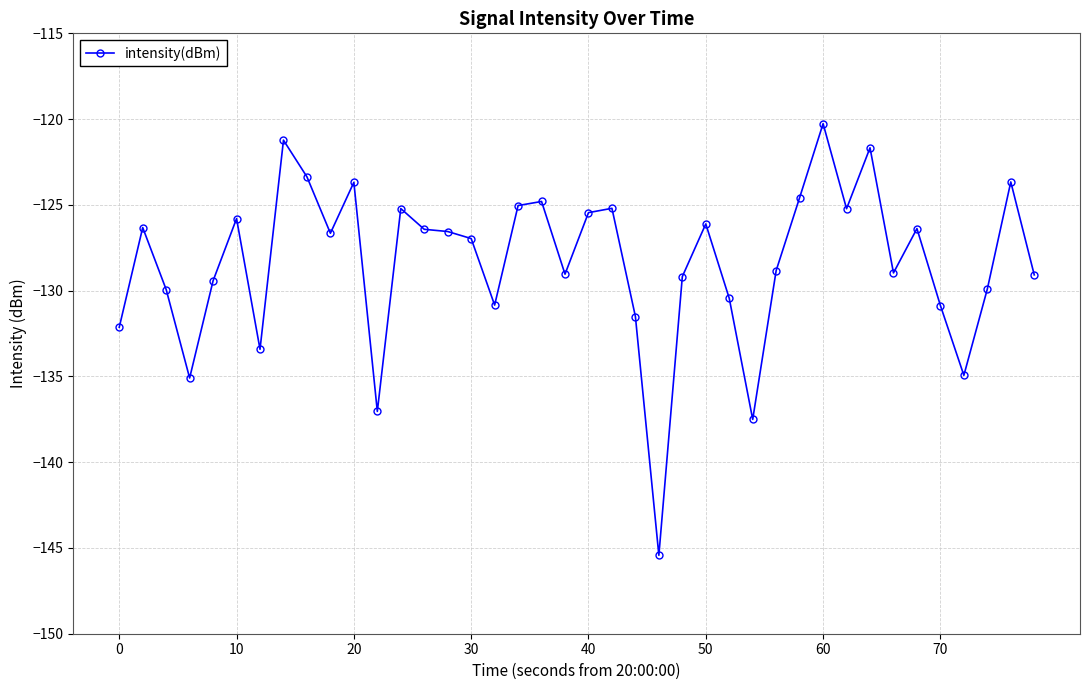

What is the minimum value shown in the chart?

-145.4